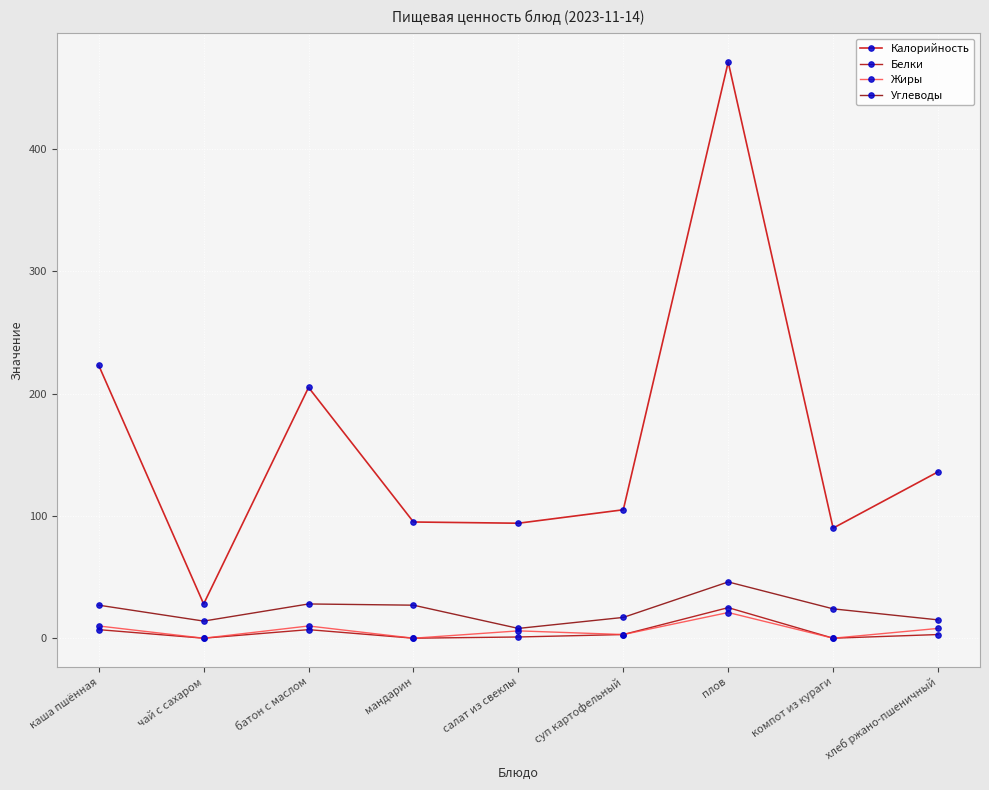

True or false: Калорийность and Белки intersect in this chart.

False